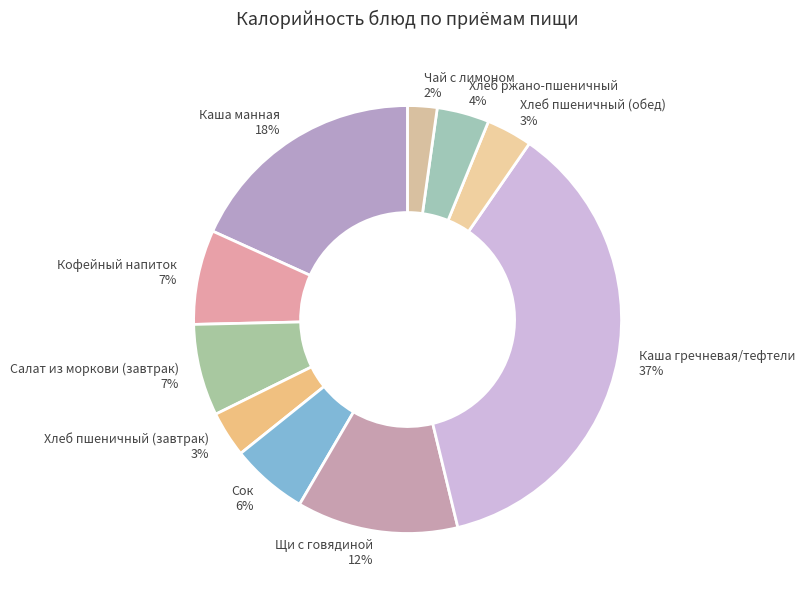

Is there any slice that represents more than half of the pie?

No